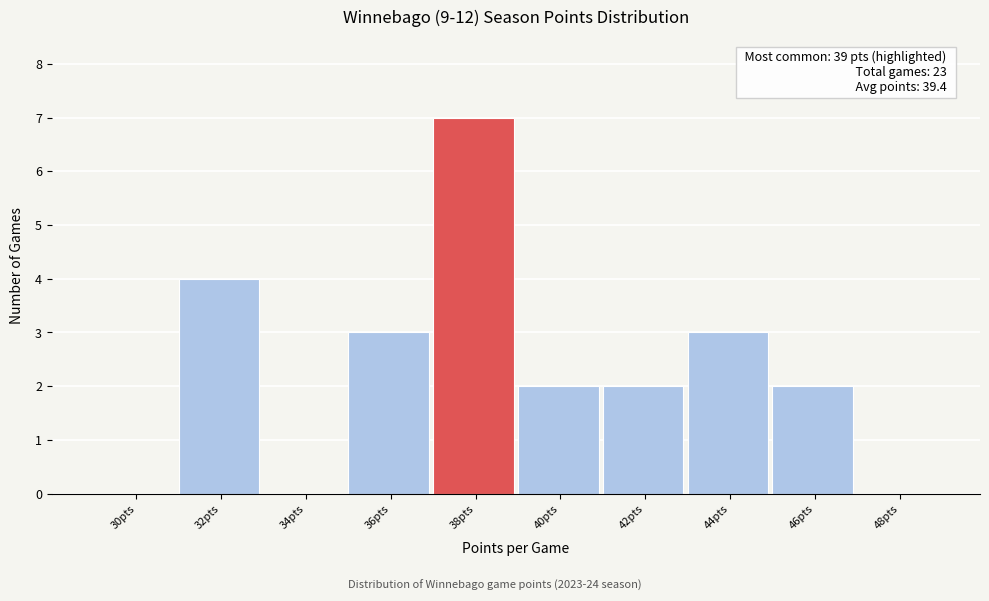

Reading right to left, what are all the values shown in this chart?

48pts=0	46pts=2	44pts=3	42pts=2	40pts=2	38pts=7	36pts=3	34pts=0	32pts=4	30pts=0